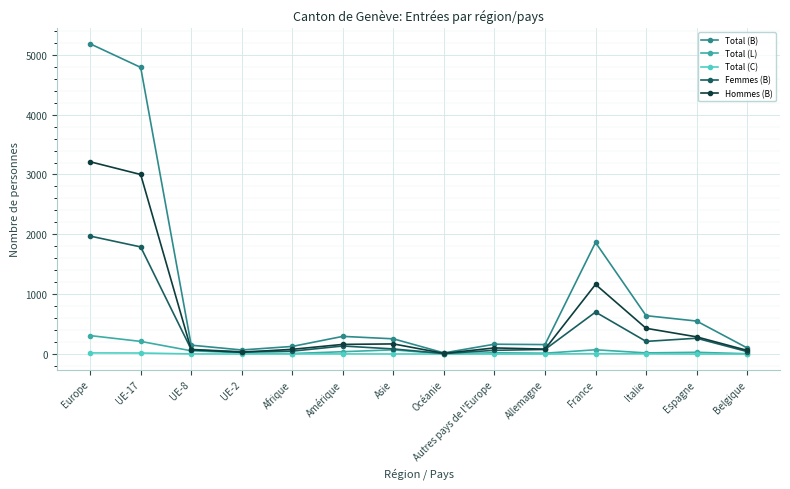

Which category has the lowest value in the Total (B) series?

Océanie